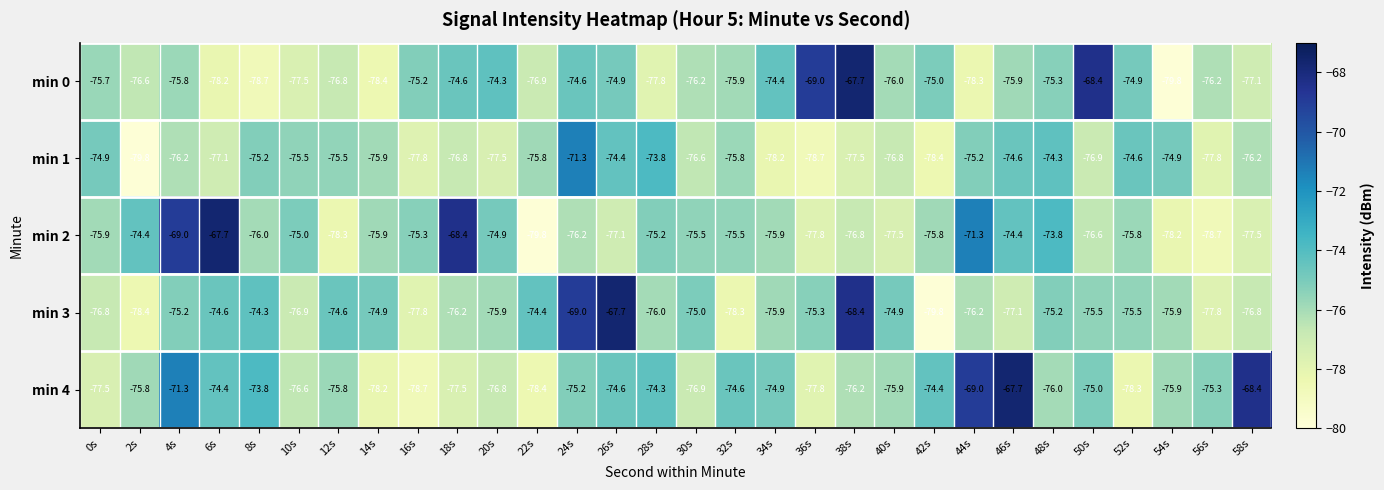

What is the difference between the second highest and second lowest values in the min 1 series?

4.9